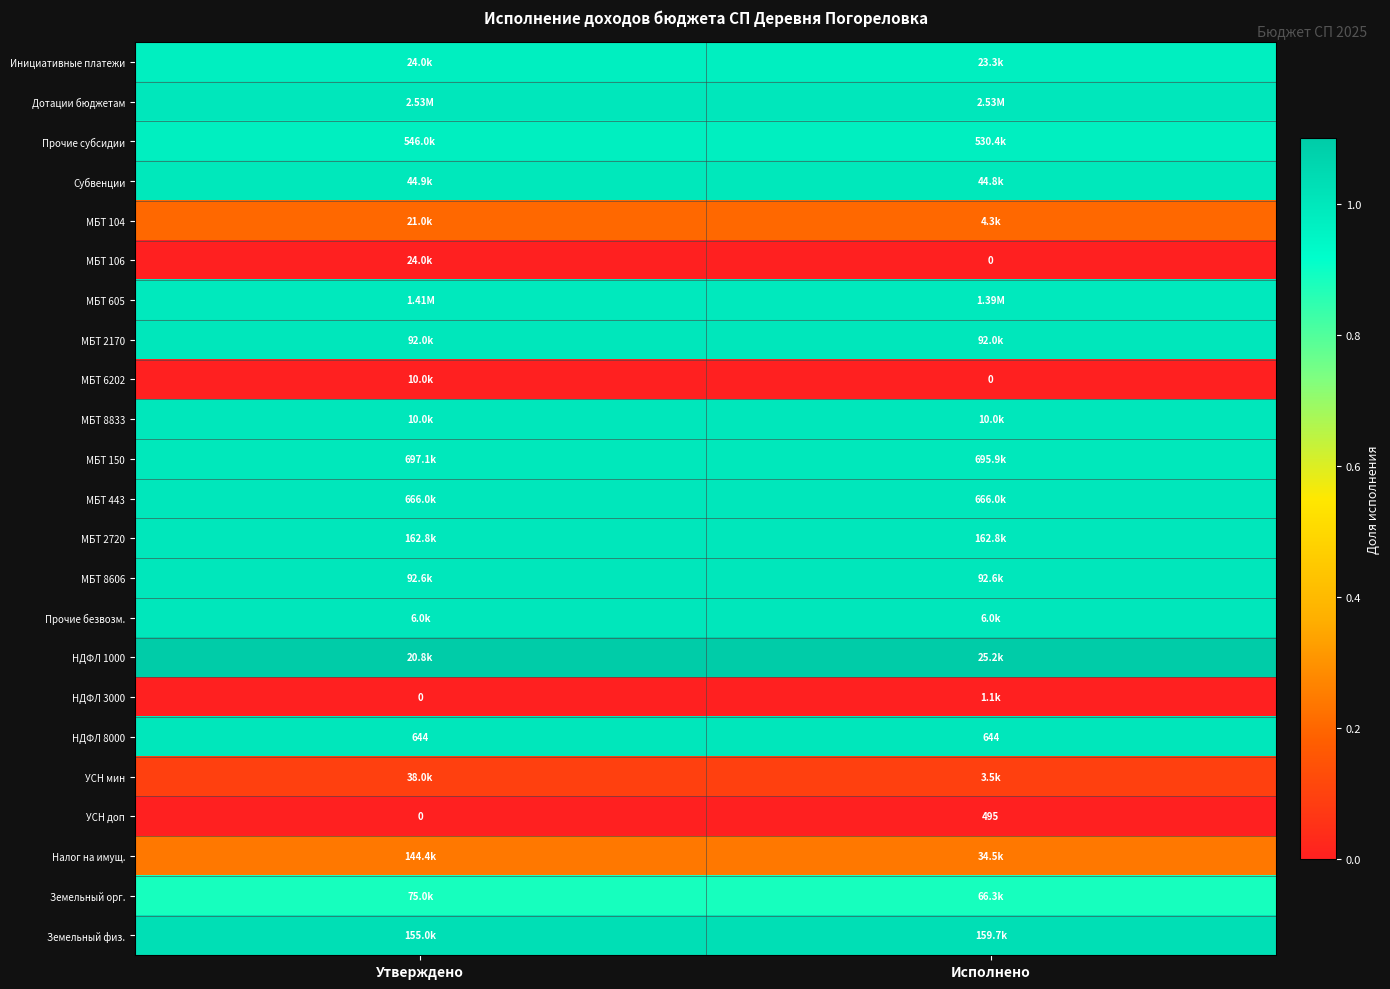

What is the highest value of the МБТ 2170 series?

1.0